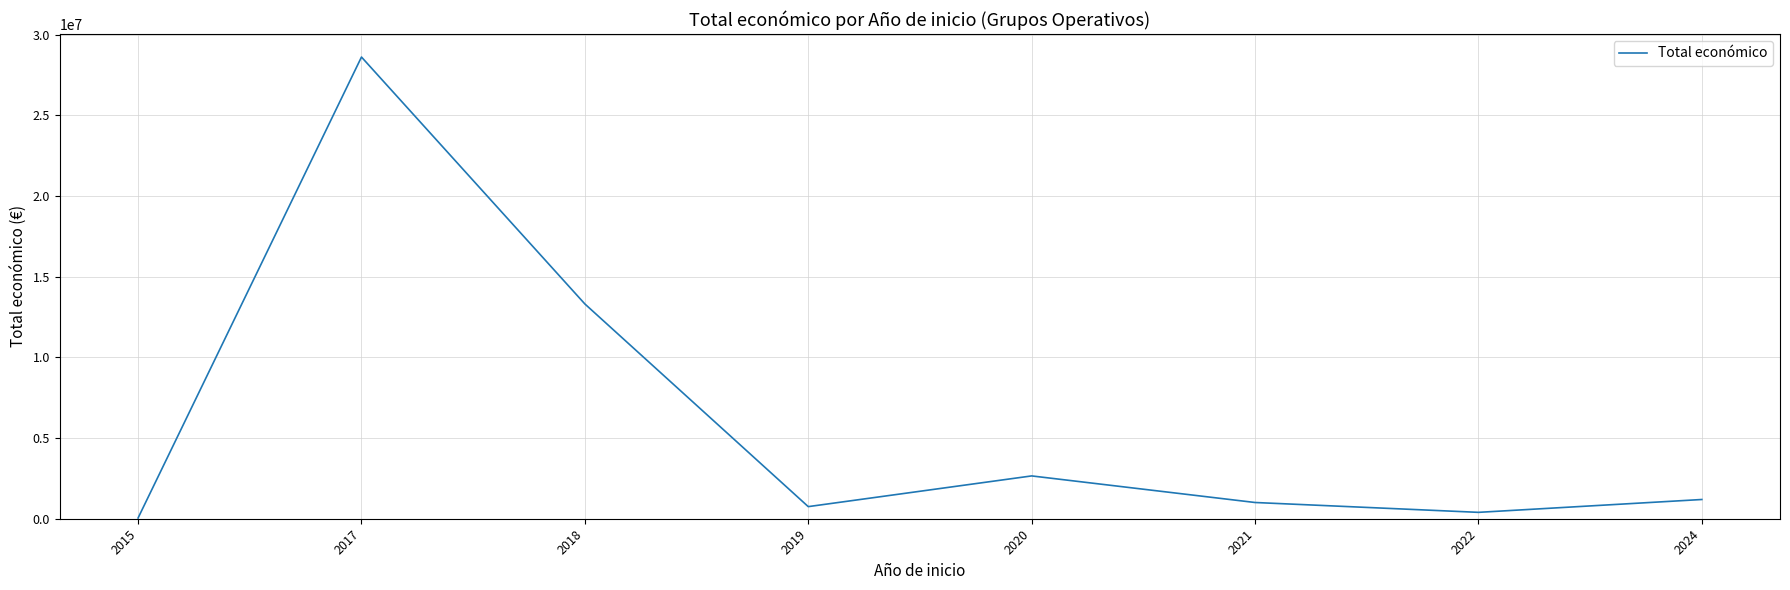

What is the ratio of the value at 2017 to the value at 2021?

28.4